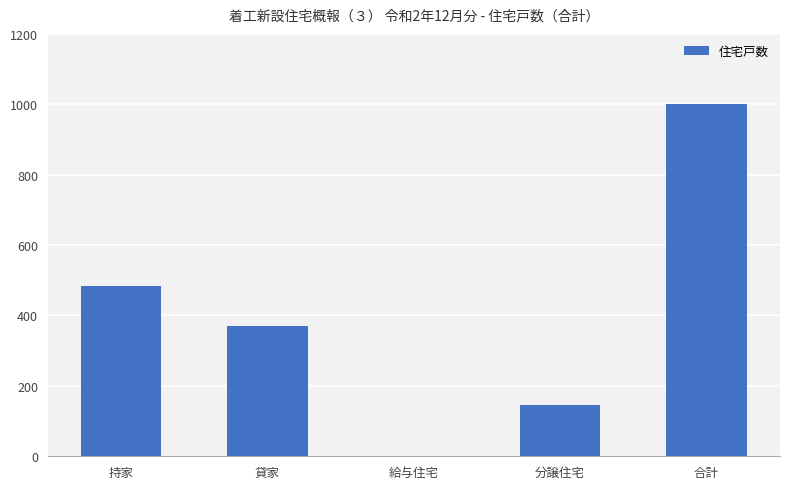

Reading right to left, extract all data points from this chart.

1002	147	0	371	484